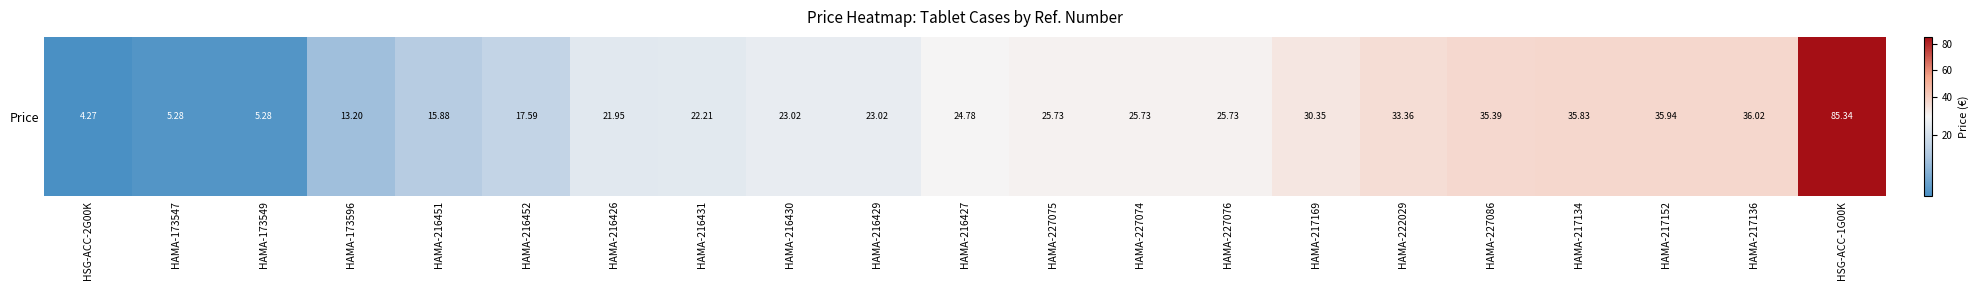

What is the average value?

26.0